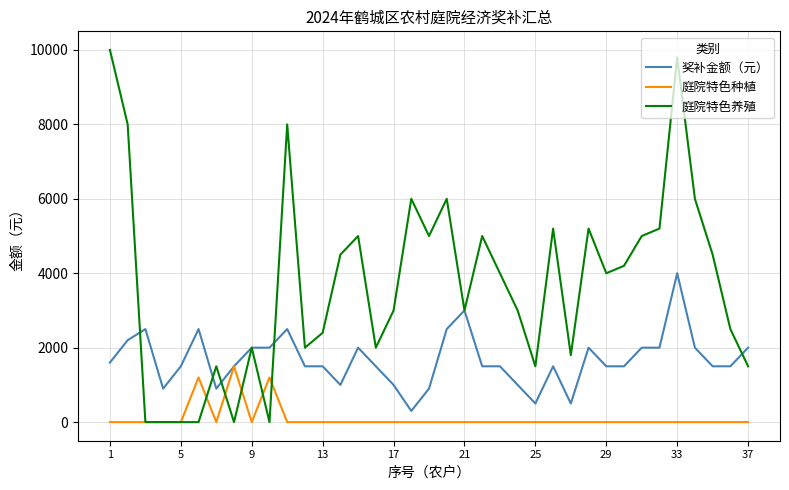

Which series has the largest range (max minus min)?

庭院特色养殖